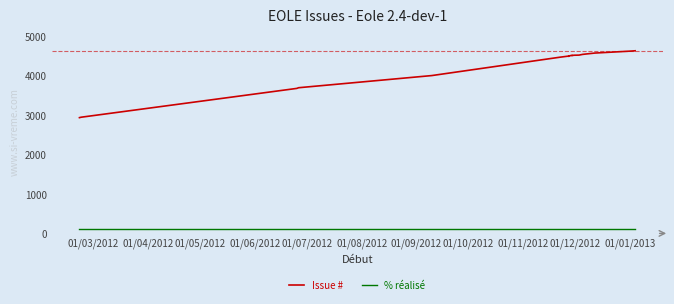

Is it true that % réalisé equals 132 at 01/12/2012?

False